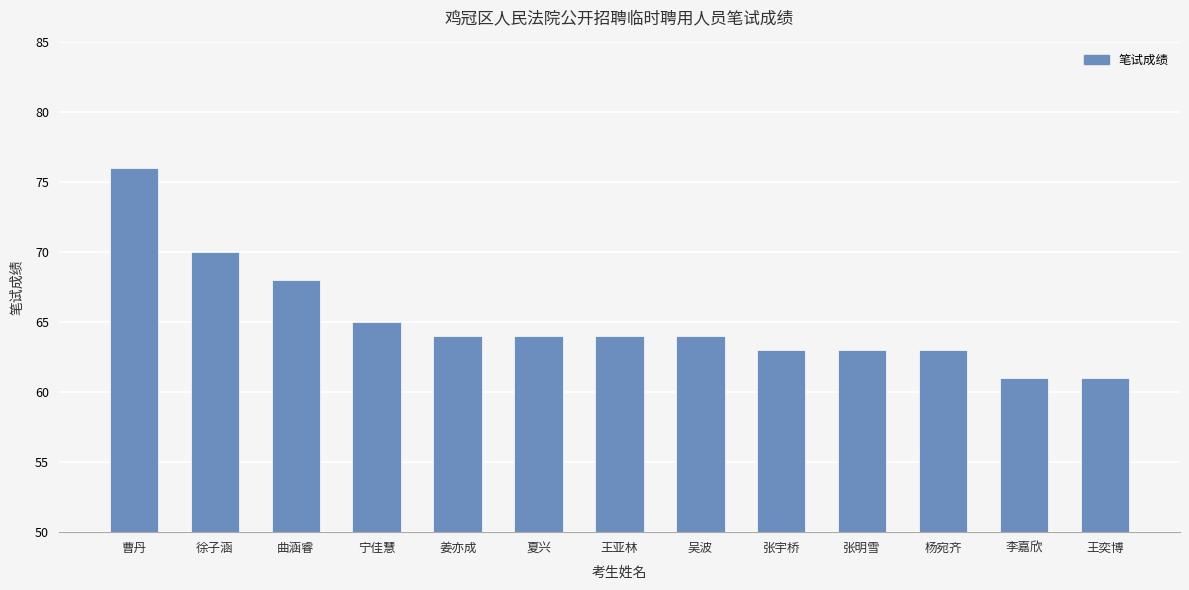

True or false: the data shows 63 at 杨宛齐.

True